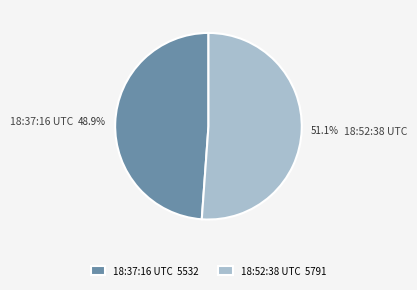

What percentage is NOT represented by 18:37:16 UTC?

51.1%